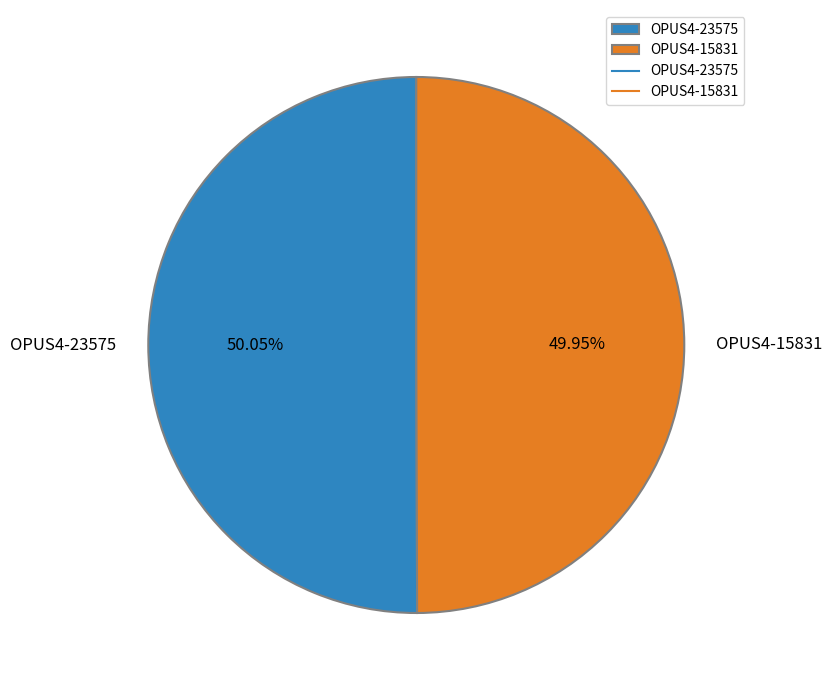

Is there any slice that represents more than half of the pie?

Yes